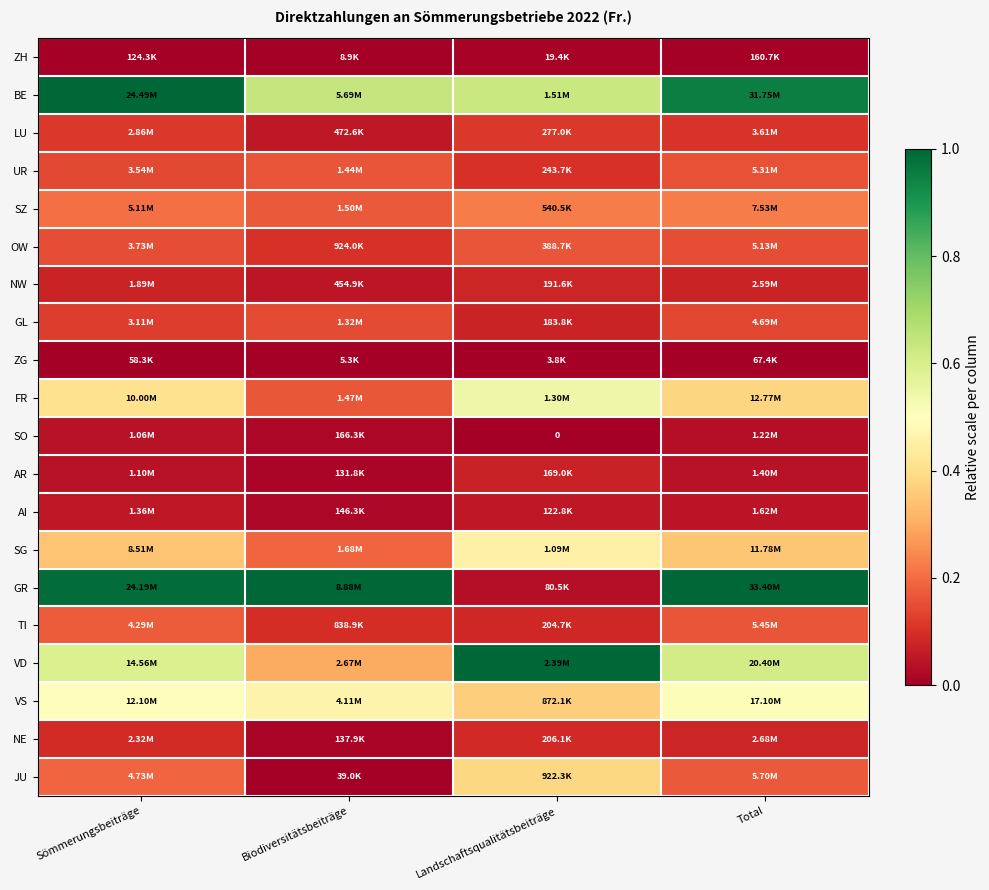

Which series has the largest range (max minus min)?

GR